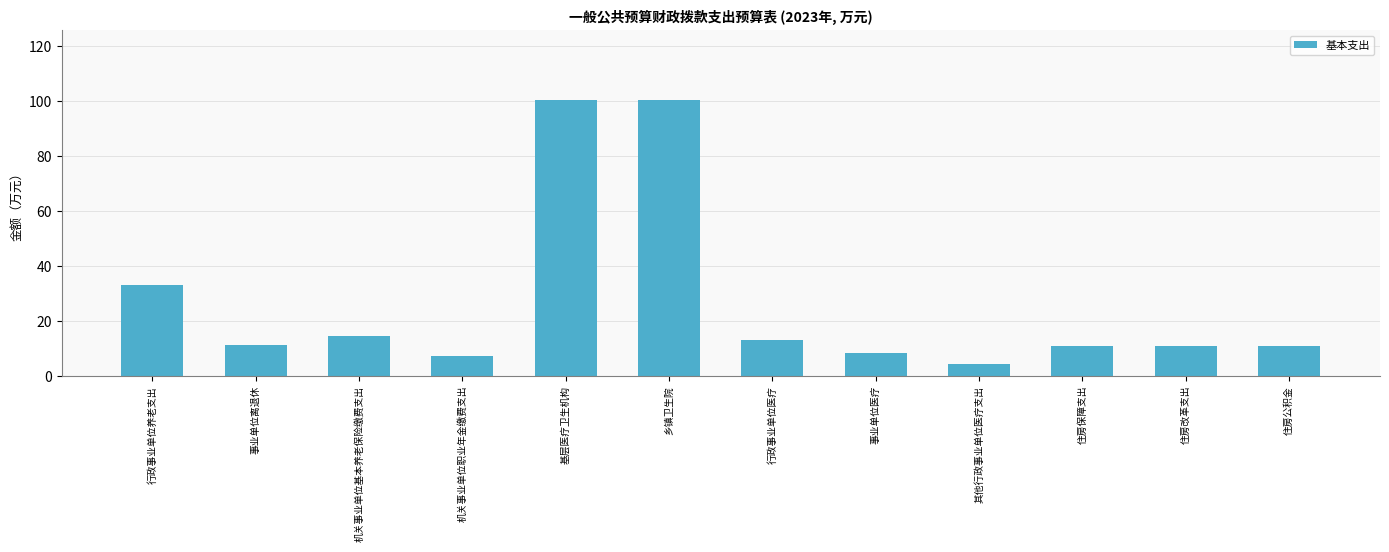

Where is the data nearest to the value 52?

行政事业单位养老支出